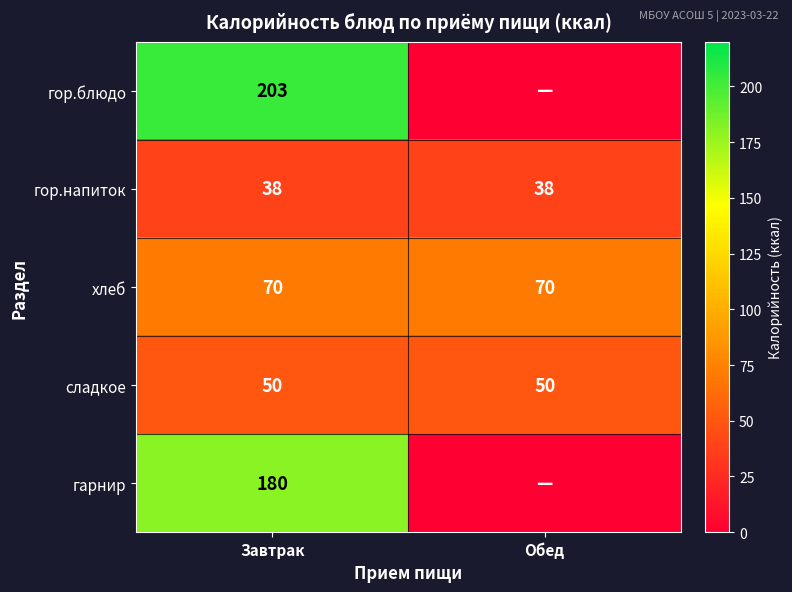

Read the гор.напиток value at Завтрак.

38